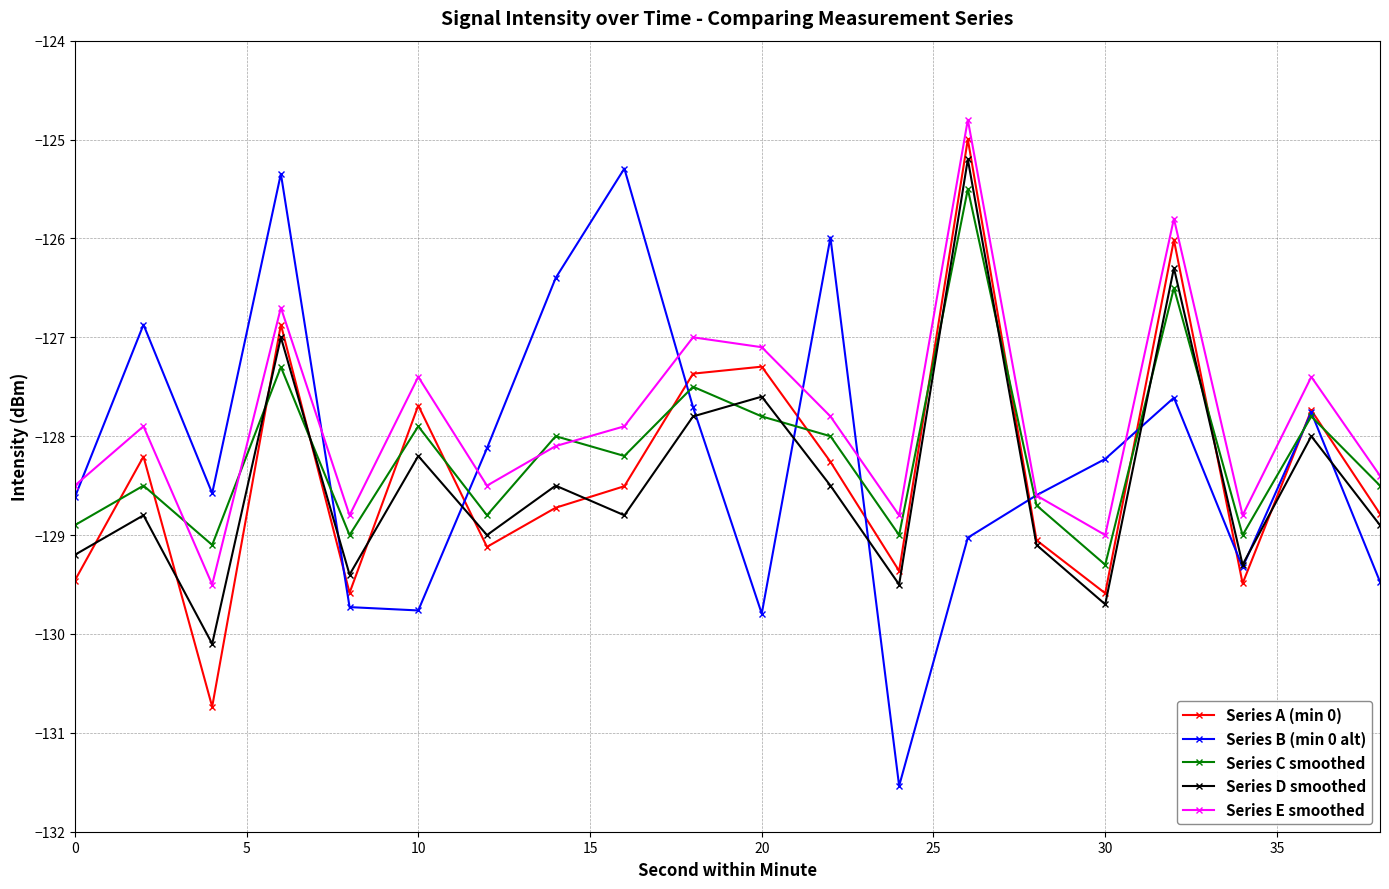

Which series has the largest total across all categories?

Series E smoothed